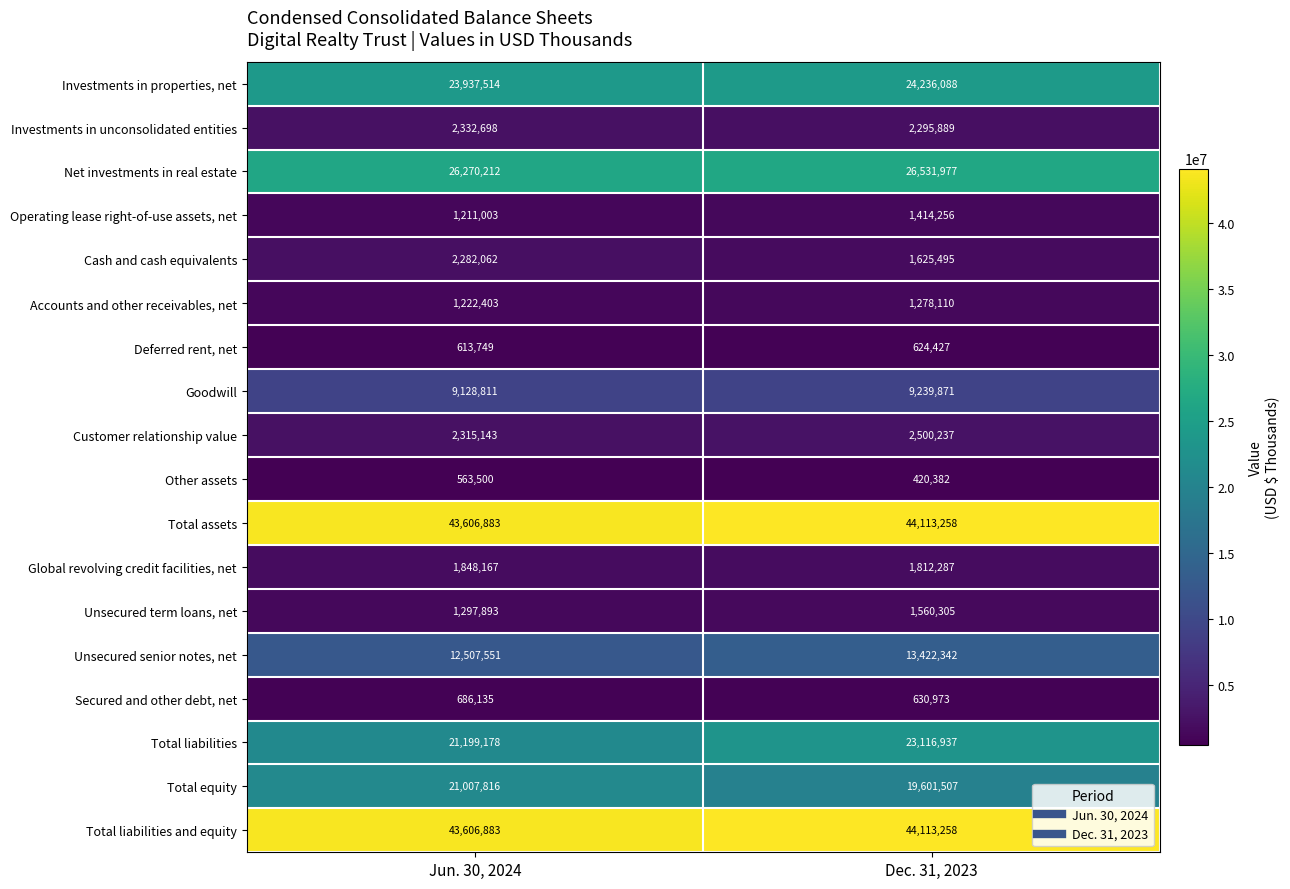

What is the highest value of the Operating lease right-of-use assets, net series?

1414256